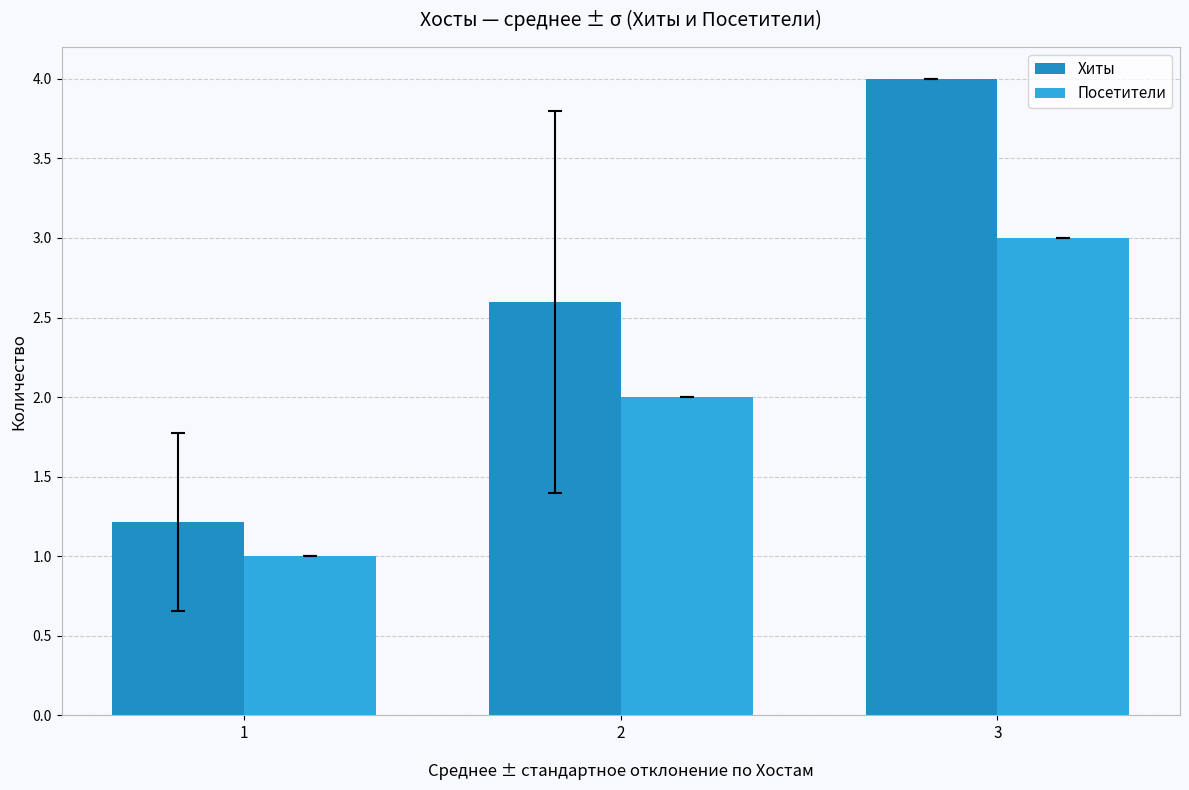

How many groups of bars are there?

3